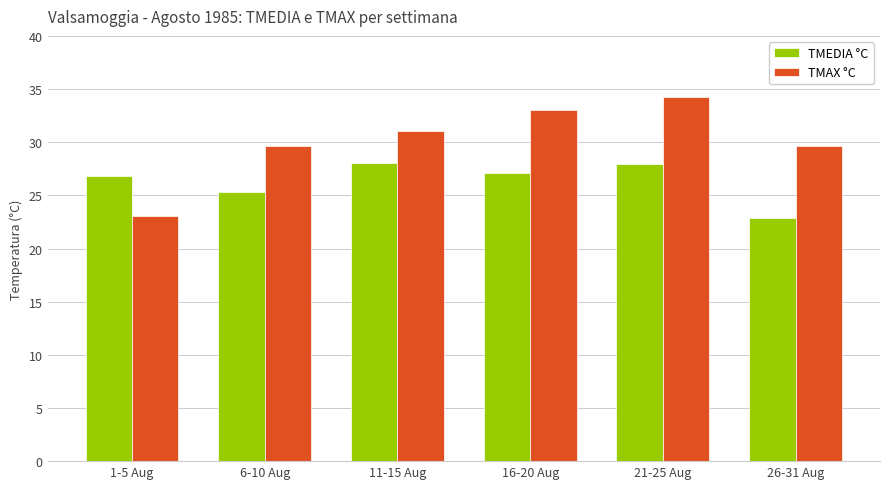

At which category is the sum across all series the highest?

21-25 Aug